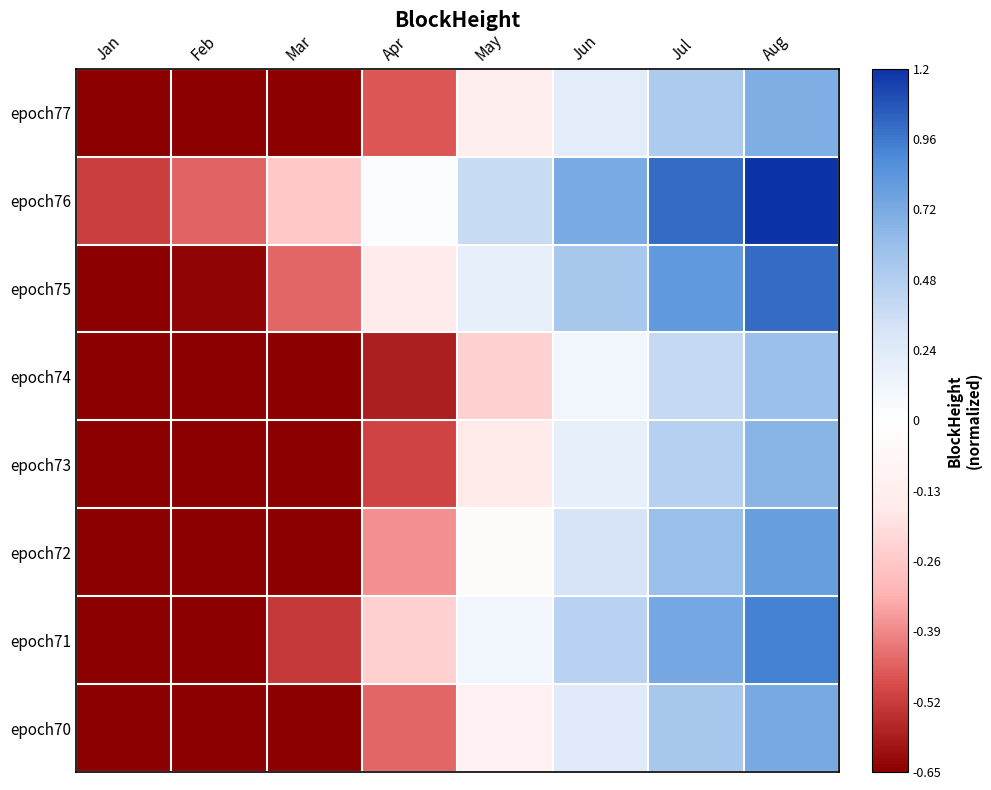

Reading left to right, transcribe all the data shown in this chart.

epoch77: Jan=-1.0	Feb=-1.0	Mar=-0.8	Apr=-0.5	May=-0.1	Jun=0.2	Jul=0.5	Aug=0.7
epoch76: Jan=-0.5	Feb=-0.4	Mar=-0.3	Apr=0.0	May=0.4	Jun=0.7	Jul=1.0	Aug=1.2
epoch75: Jan=-0.7	Feb=-0.6	Mar=-0.4	Apr=-0.2	May=0.2	Jun=0.5	Jul=0.8	Aug=1.0
epoch74: Jan=-1.1	Feb=-1.1	Mar=-0.9	Apr=-0.6	May=-0.2	Jun=0.1	Jul=0.4	Aug=0.6
epoch73: Jan=-1.1	Feb=-1.0	Mar=-0.8	Apr=-0.5	May=-0.2	Jun=0.2	Jul=0.5	Aug=0.7
epoch72: Jan=-0.9	Feb=-0.9	Mar=-0.7	Apr=-0.4	May=-0.0	Jun=0.3	Jul=0.6	Aug=0.8
epoch71: Jan=-0.8	Feb=-0.7	Mar=-0.5	Apr=-0.2	May=0.1	Jun=0.4	Jul=0.7	Aug=0.9
epoch70: Jan=-1.0	Feb=-0.9	Mar=-0.7	Apr=-0.4	May=-0.1	Jun=0.2	Jul=0.5	Aug=0.7